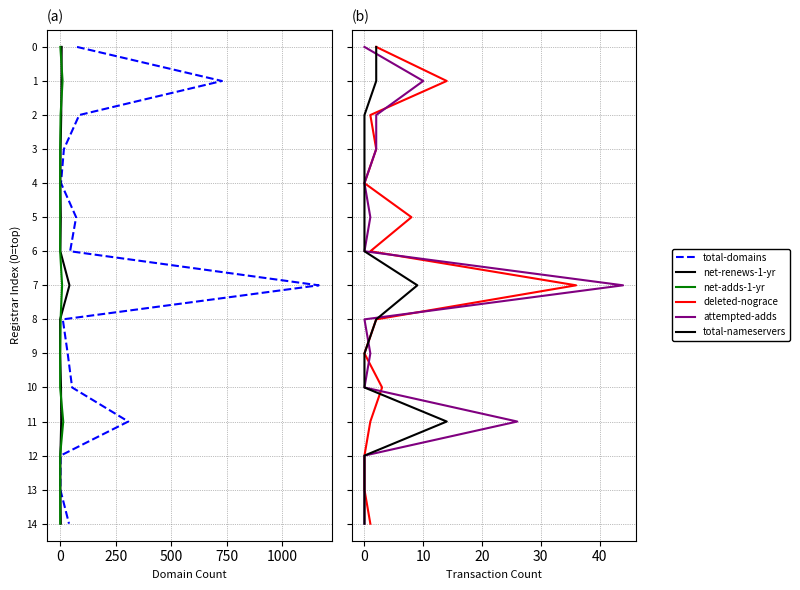

Which series has the widest spread of values?

total-domains